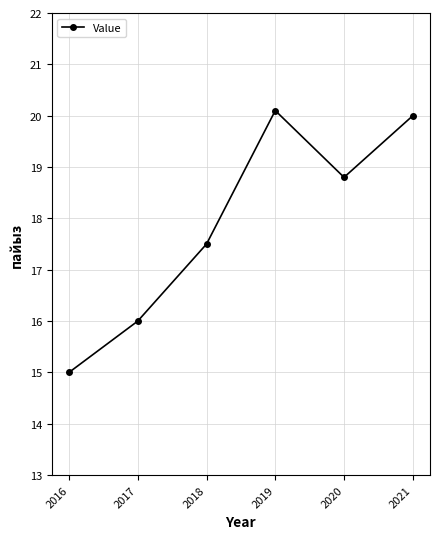

Rank the categories by value from highest to lowest.

2019, 2021, 2020, 2018, 2017, 2016